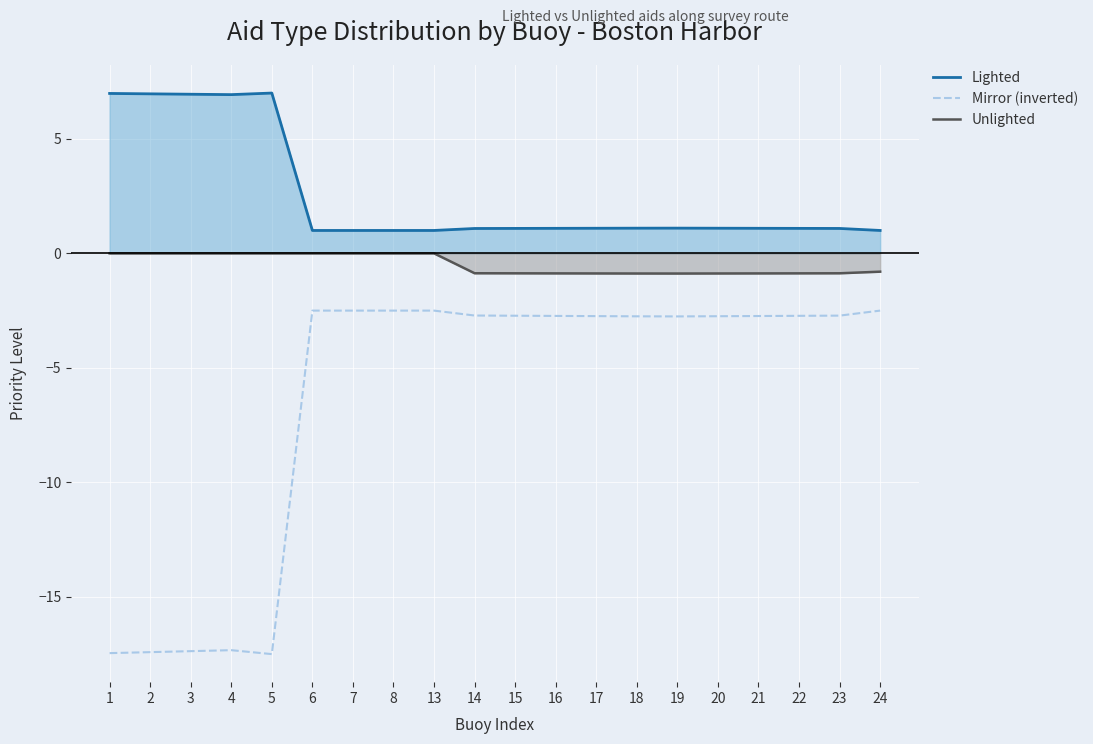

How many data points does each series have?

20